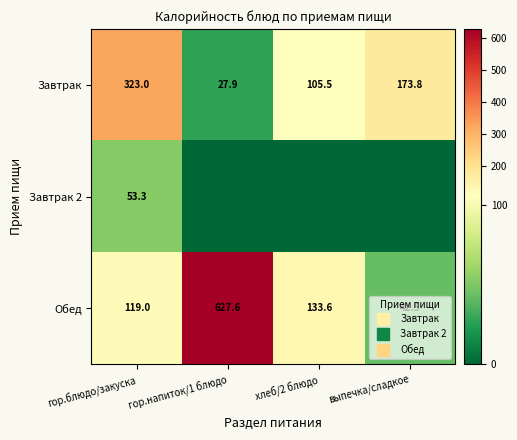

How many values in the Завтрак 2 series exceed 0?

1